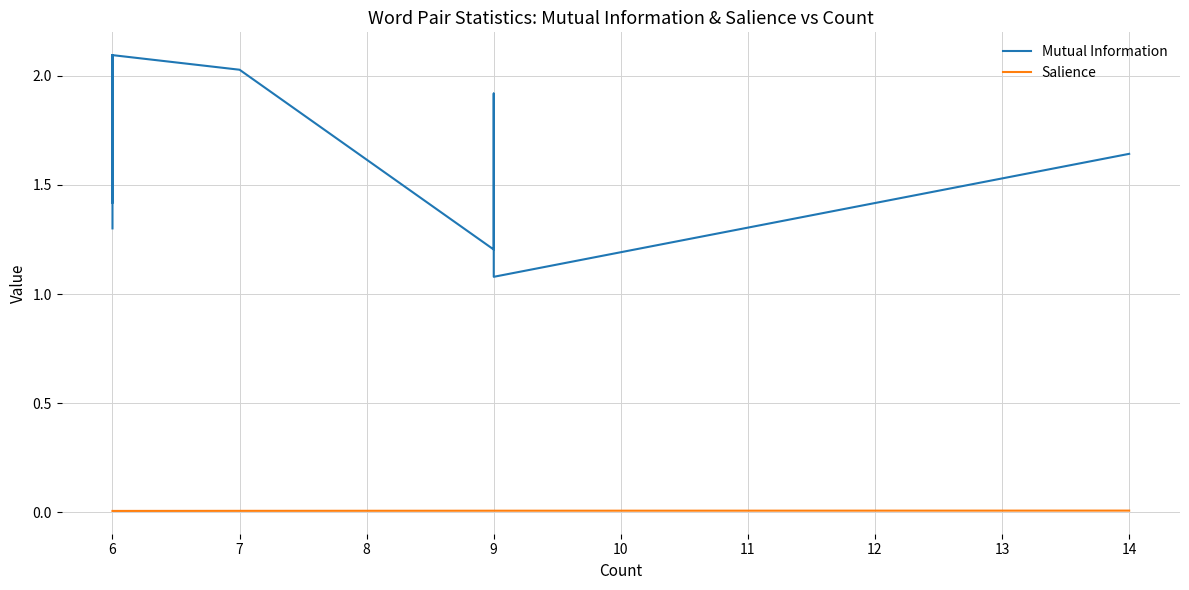

What is the difference between the second highest and minimum values in the Mutual Information series?

1.0